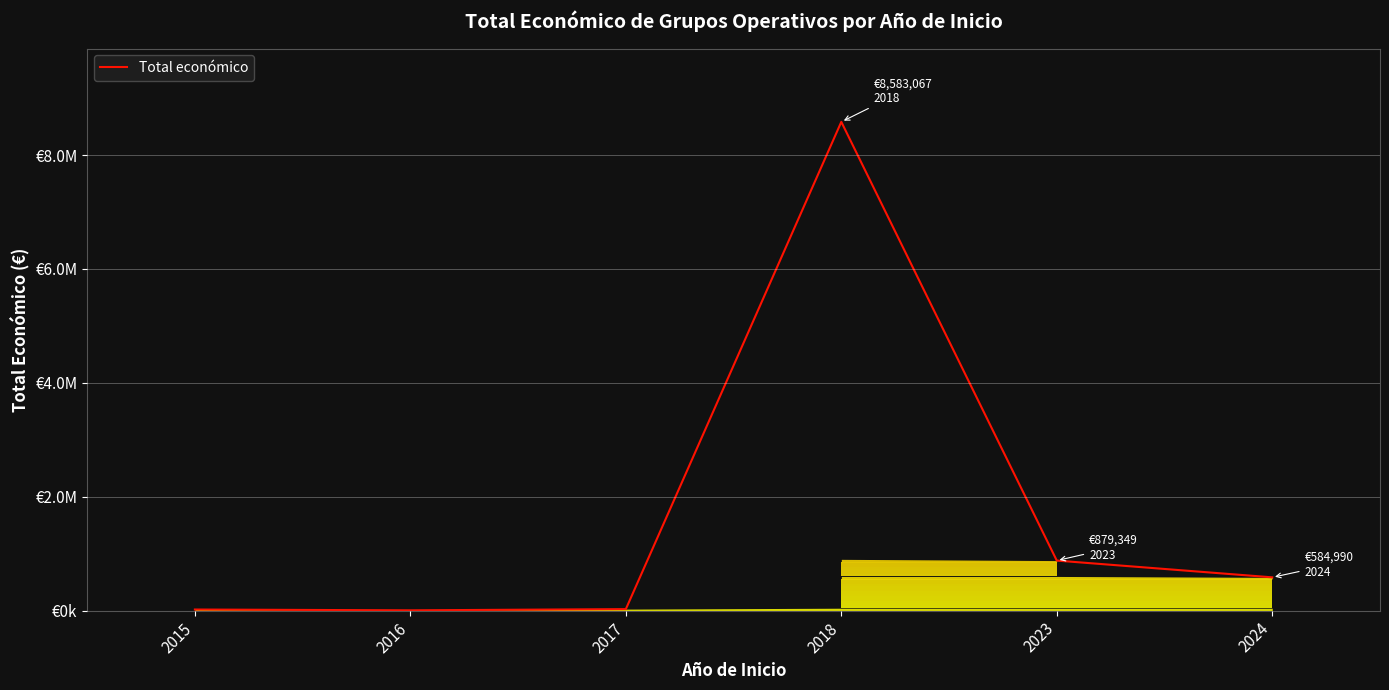

What is the maximum value shown in the chart?

8583067